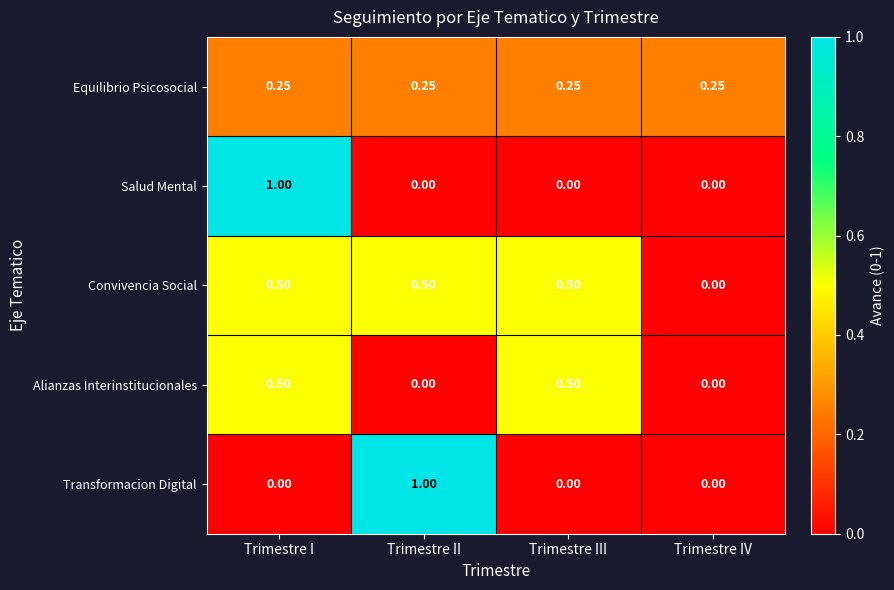

Between Trimestre II and Trimestre IV, which series saw the biggest shift?

Transformacion Digital